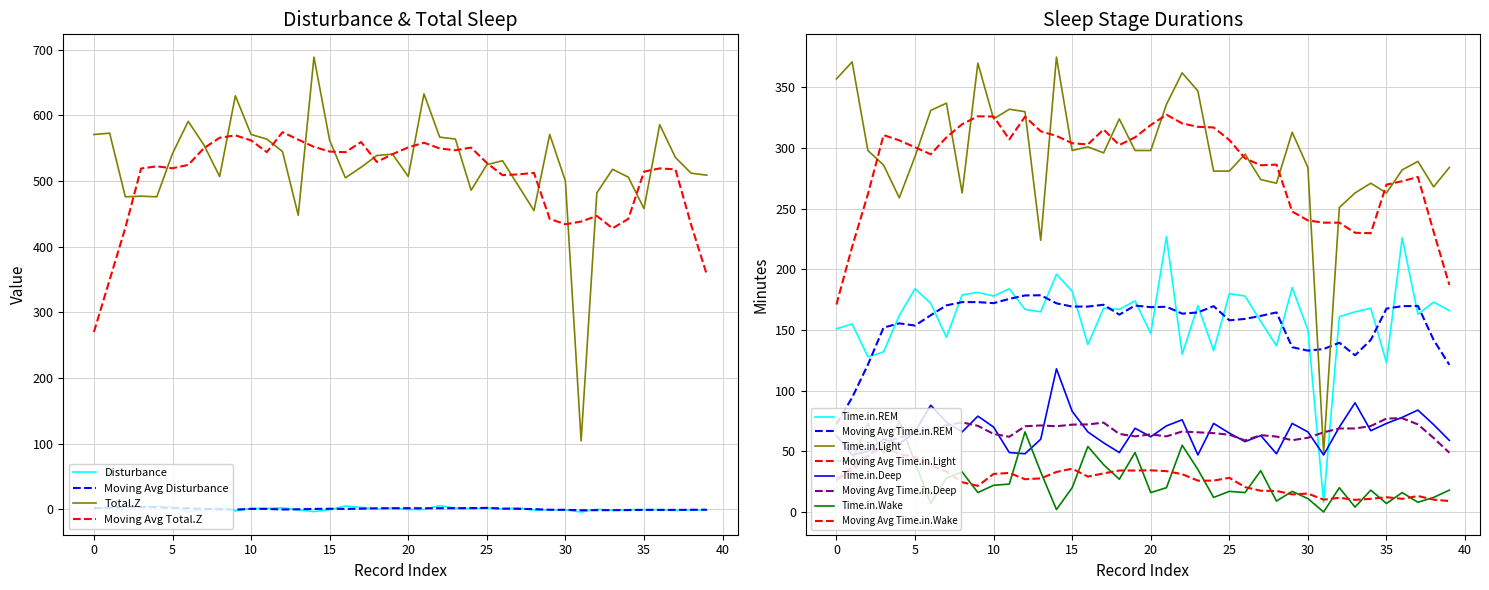

Which series has the largest total across all categories?

Total.Z